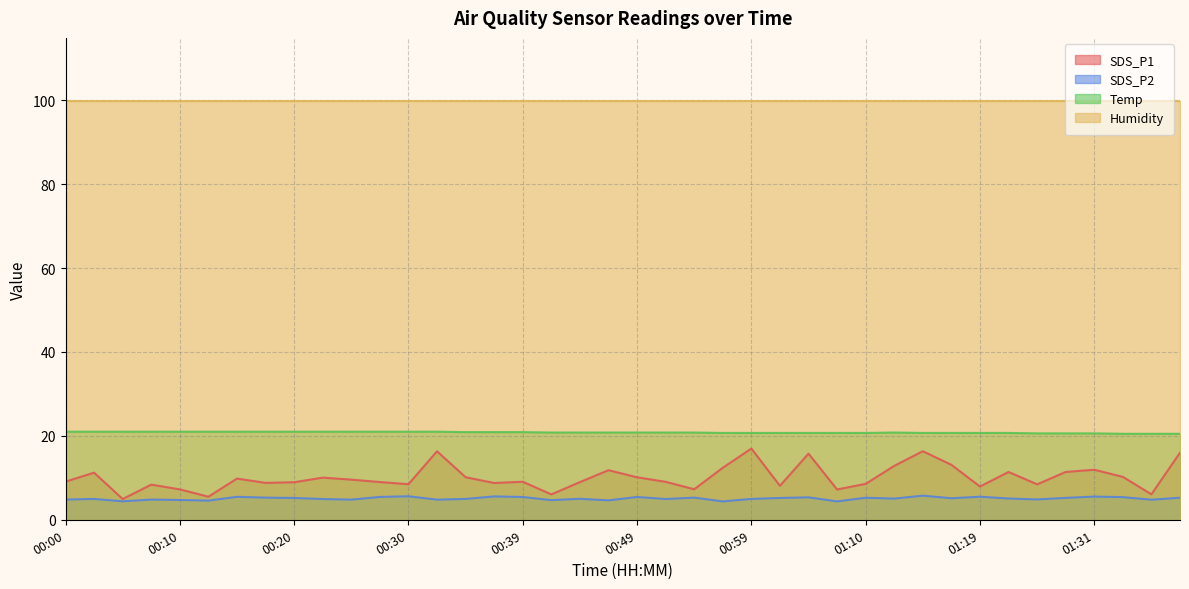

What is the total value across all series at 00:59?

142.6